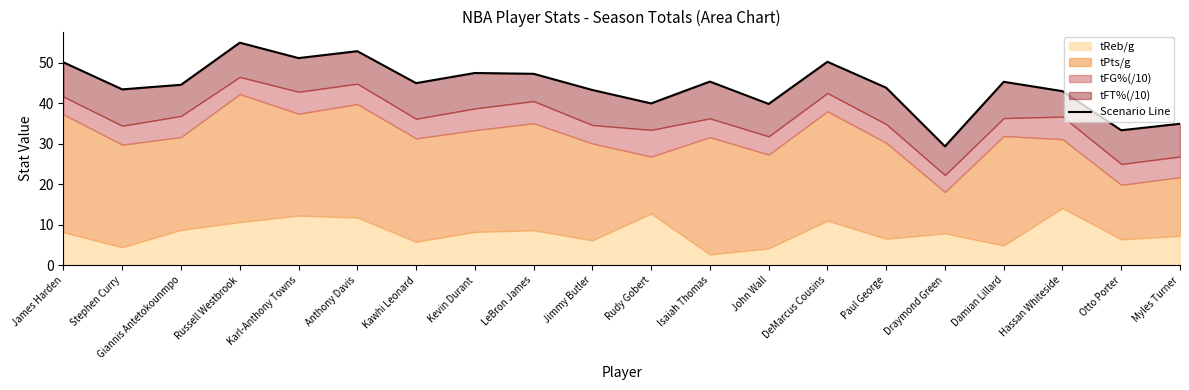

The value at Hassan Whiteside is 43.0. True or false?

True